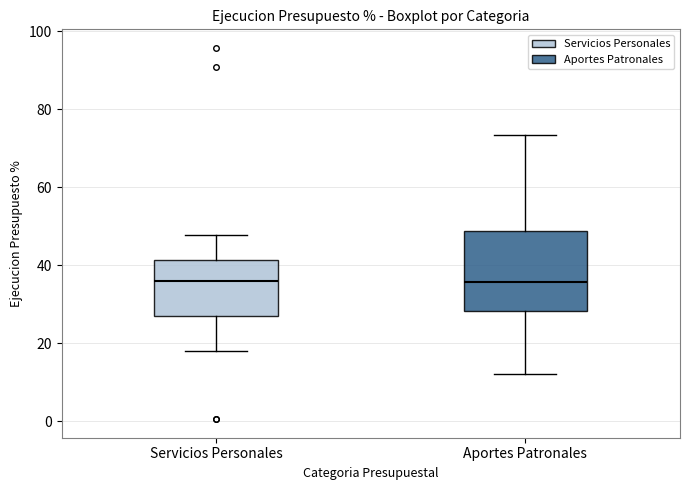

Reading left to right, transcribe this box plot: for each box, give where its median line is, the range the box spans, and where its two whiskers end, as read against the y-axis. The values are not printed on the chart, so give them approximately, as read against the axis.

Servicios Personales: median 36, box 26 to 42, whiskers 18 to 48
Aportes Patronales: median 36, box 28 to 48, whiskers 12 to 74